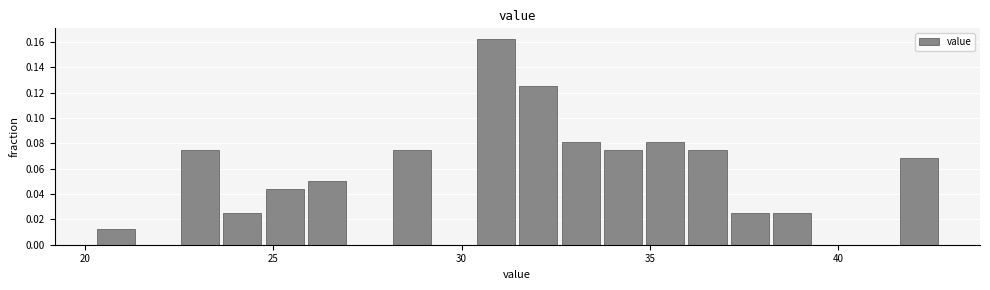

Around what value on the x-axis is the tallest bar? Give the approximate position of its centre, as read against the axis.

31.0